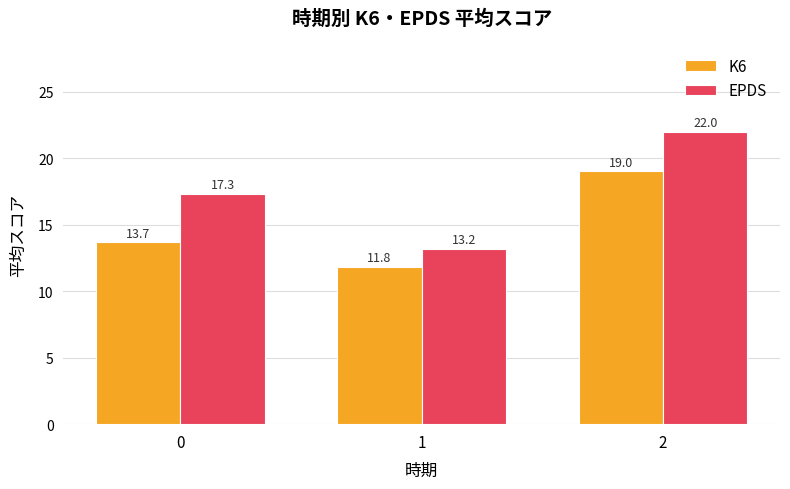

What is the approximate value of EPDS at 2?

22.0